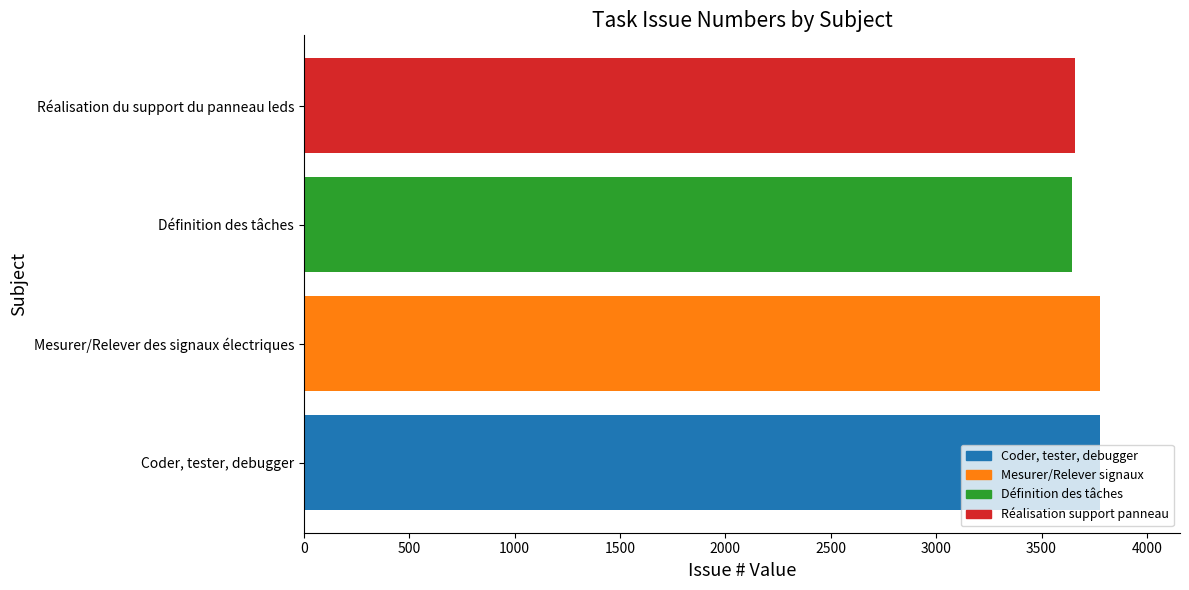

What is the difference between the maximum and minimum values?

136